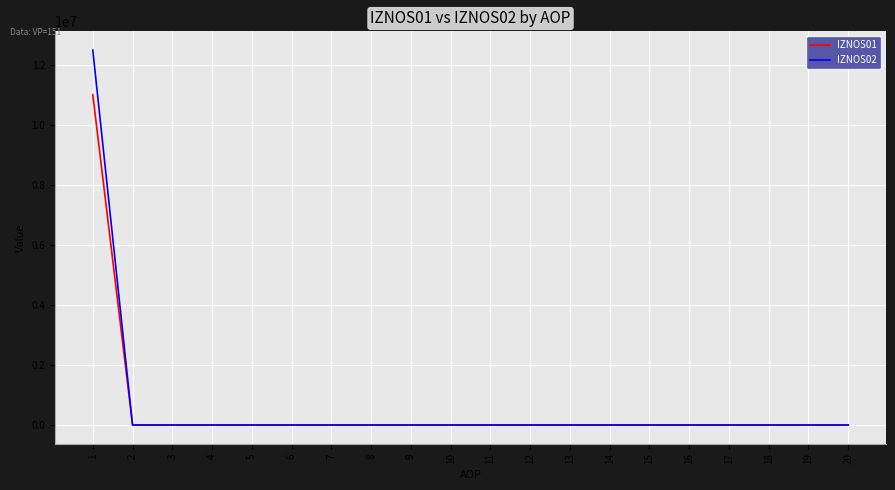

At how many categories does at least one series exceed 2264367?

1